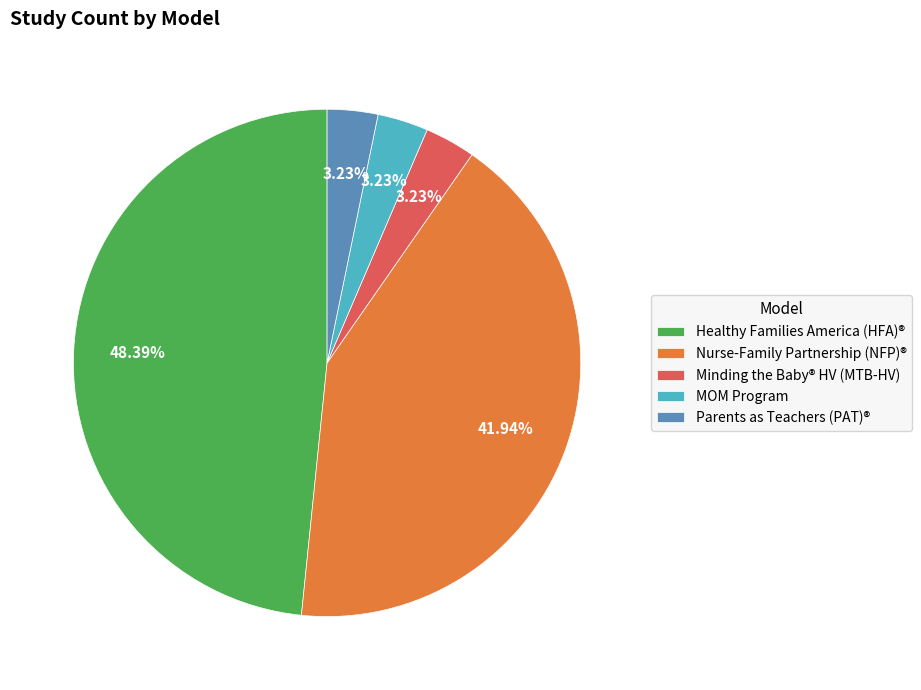

Does Healthy Families America (HFA)® represent more than half of the total?

No